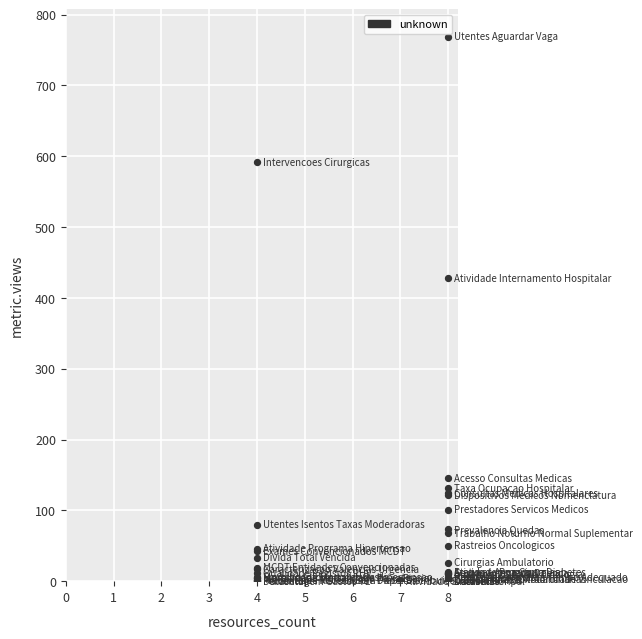

What Y value in the scatter plot is closest to 384?

428